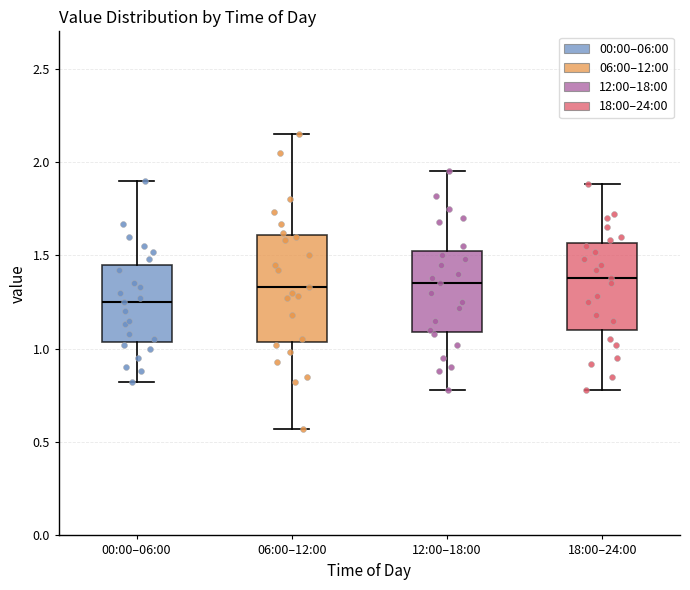

Reading left to right, read every box against the y-axis: the position of its median line, the range the box covers, and the ends of its whiskers. The values are not printed on the chart, so give them approximately, as read against the axis.

00:00–06:00: median 1.25, box 1.05 to 1.45, whiskers 0.80 to 1.90
06:00–12:00: median 1.35, box 1.05 to 1.60, whiskers 0.55 to 2.15
12:00–18:00: median 1.35, box 1.10 to 1.55, whiskers 0.80 to 1.95
18:00–24:00: median 1.40, box 1.10 to 1.55, whiskers 0.80 to 1.90